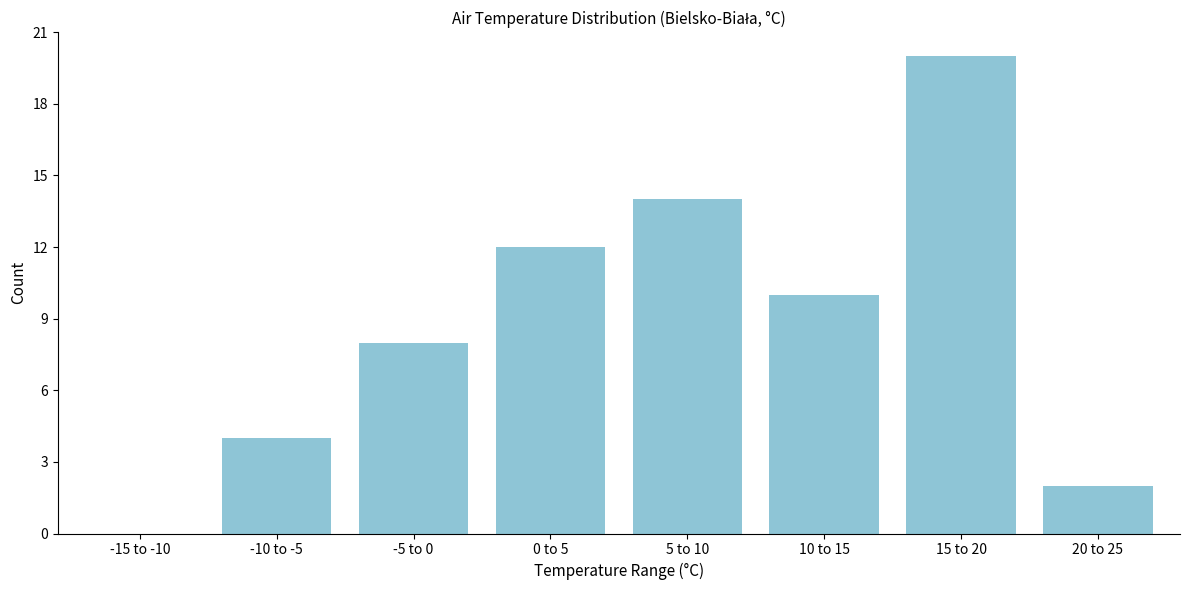

Reading right to left, what are all the values shown in this chart?

20 to 25=2	15 to 20=20	10 to 15=10	5 to 10=14	0 to 5=12	-5 to 0=8	-10 to -5=4	-15 to -10=0